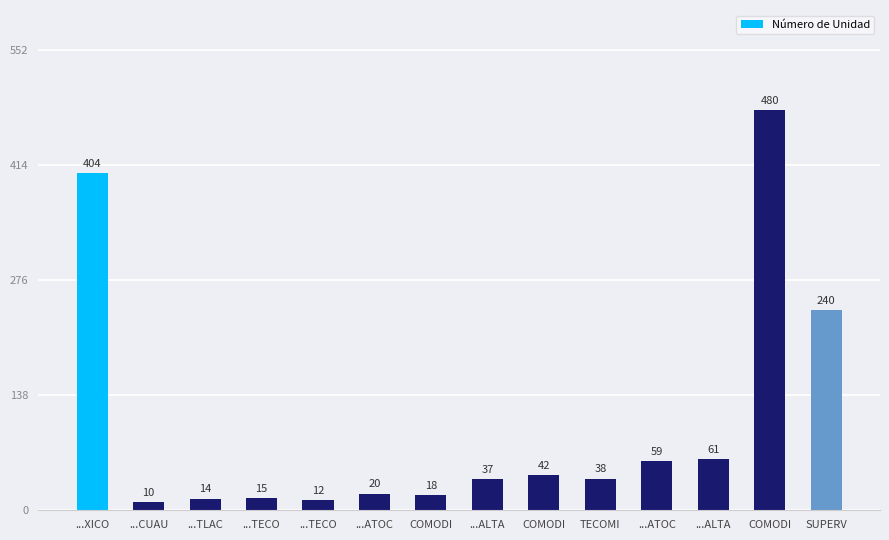

Reading left to right, list all the values displayed in this chart.

404	10	14	15	12	20	18	37	42	38	59	61	480	240